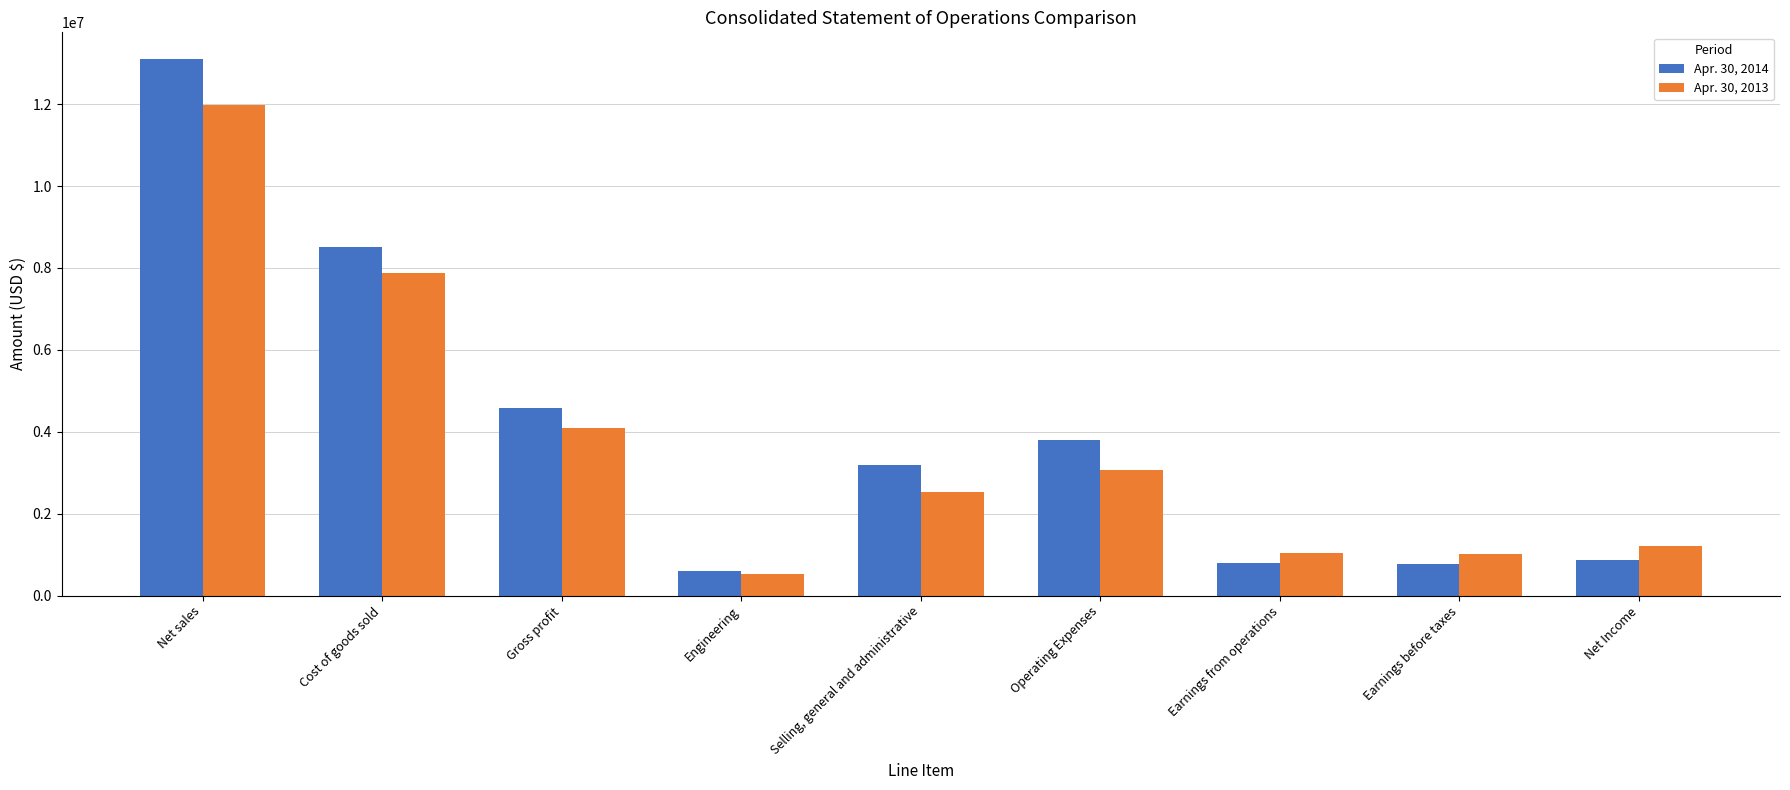

What is the spread (max minus min) of values at Gross profit?

490000